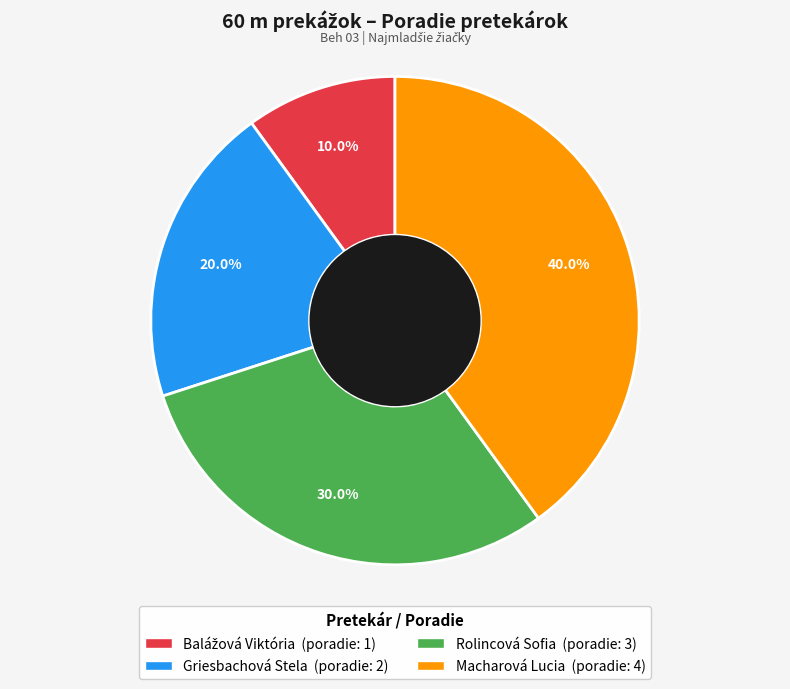

What percentage is the Macharová Lucia slice, to the nearest percent?

40%